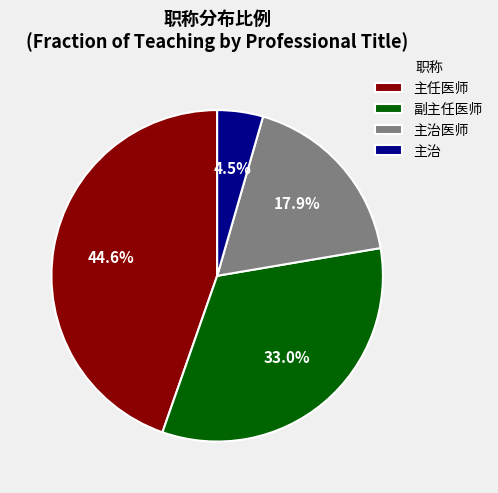

Which has a higher value, 主治 or 副主任医师?

副主任医师